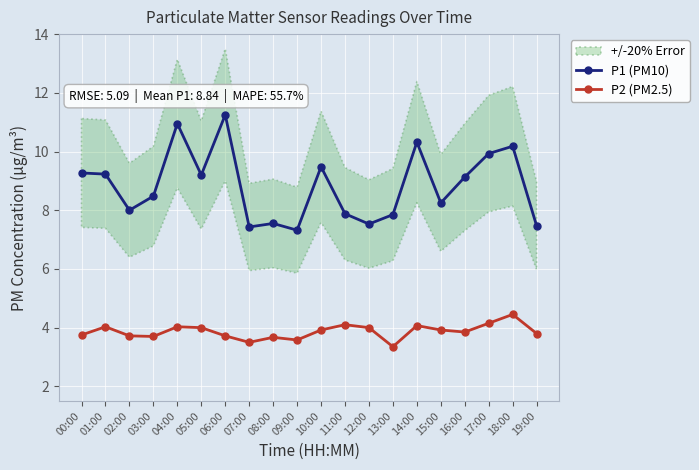

Is the value of P1 (PM10) at 15:00 greater than the value of P2 (PM2.5) at 18:00?

Yes